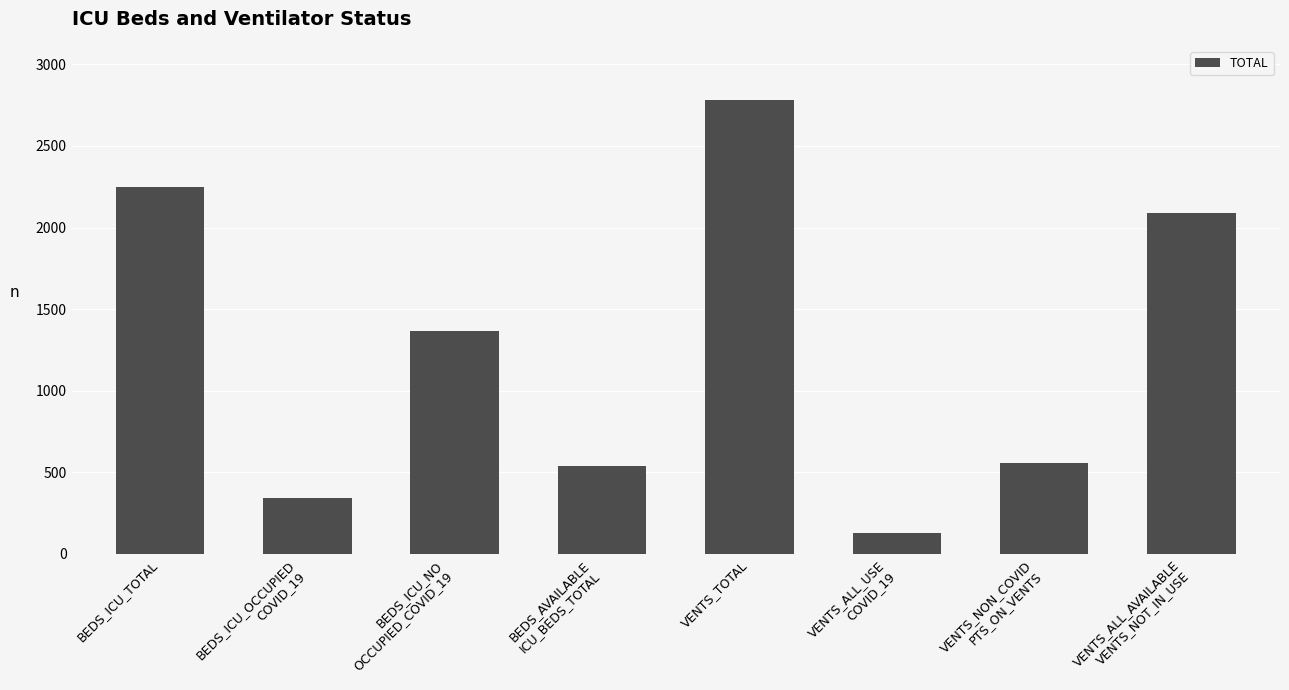

What is the maximum value shown in the chart?

2780